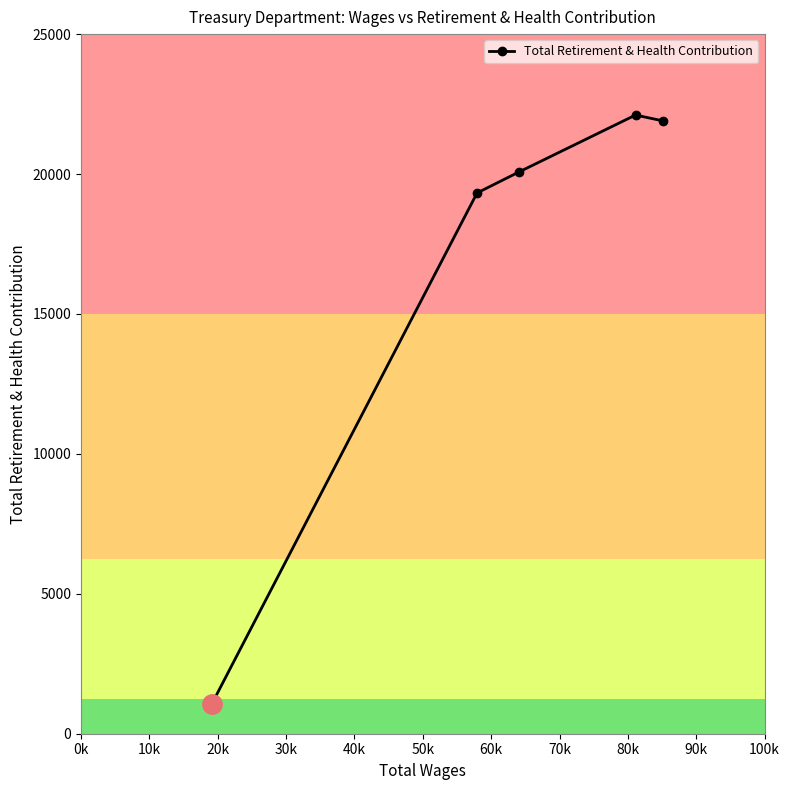

True or false: there are more than 2 points higher than both neighbors.

False